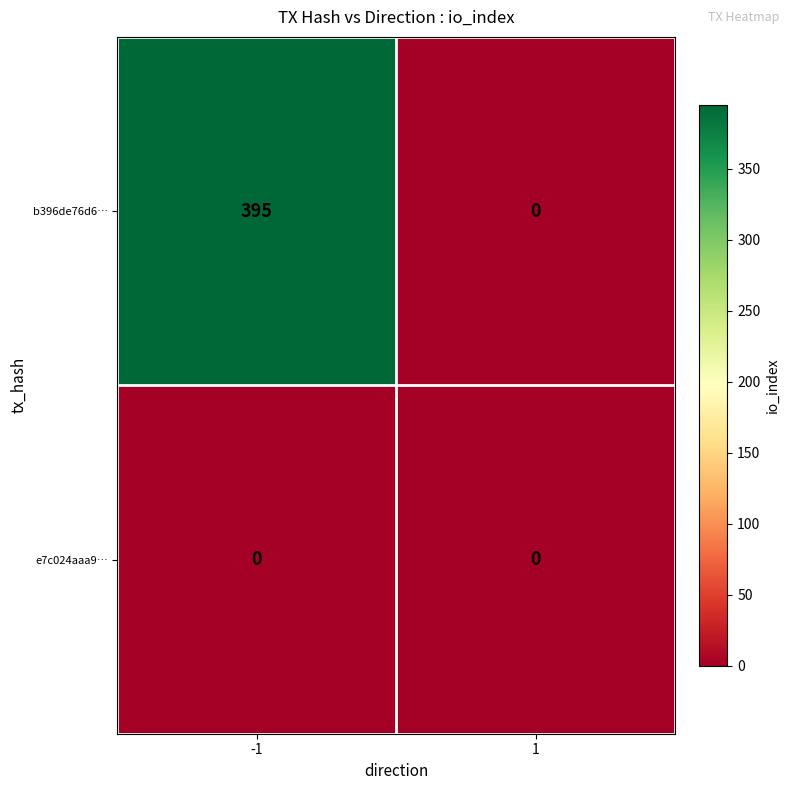

What is the spread (max minus min) of values at -1?

395